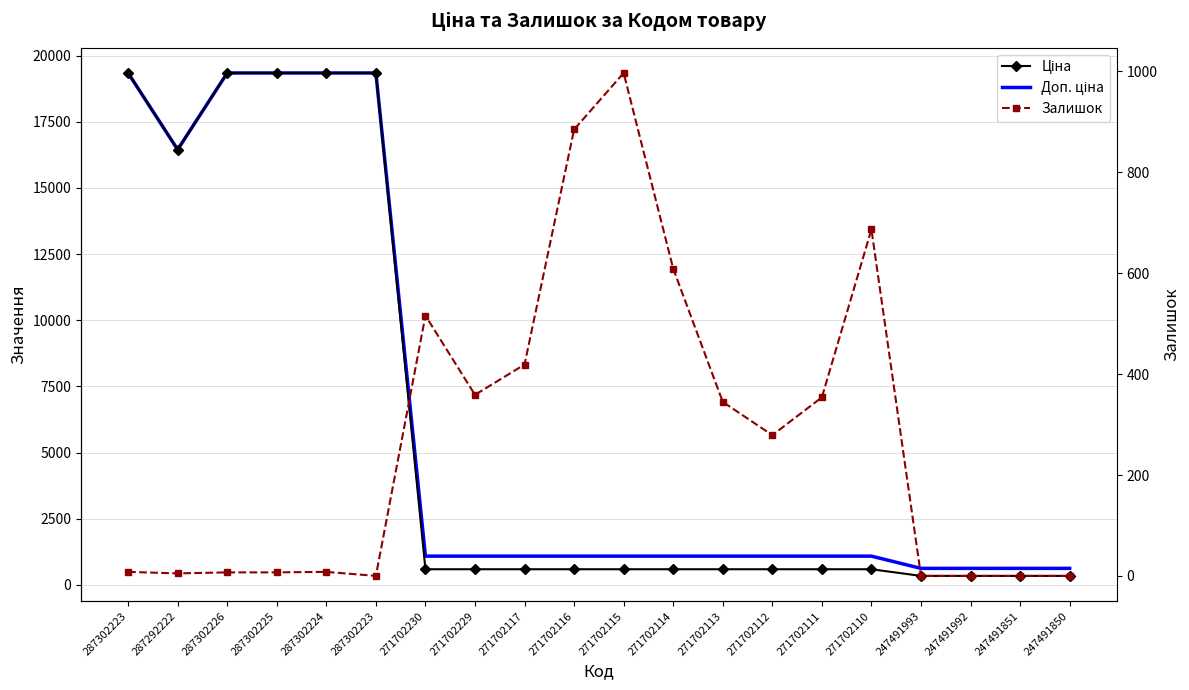

What is the sum of all Залишок values?

5485.0